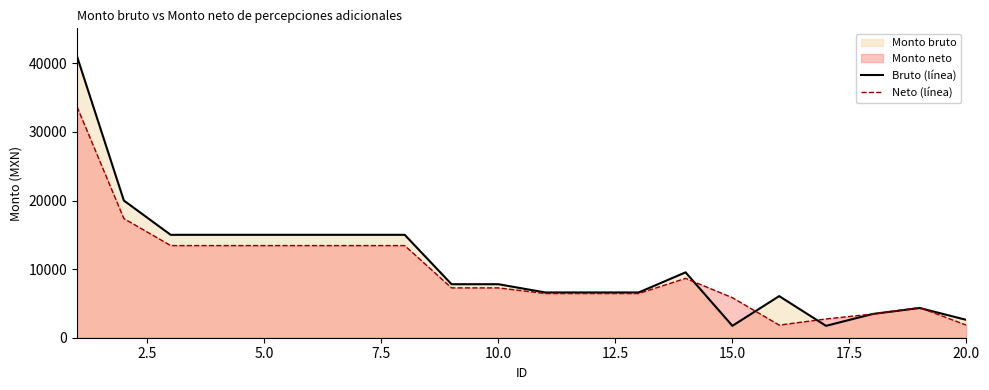

List the series in order of their peak value, lowest first.

Neto (línea), Bruto (línea)